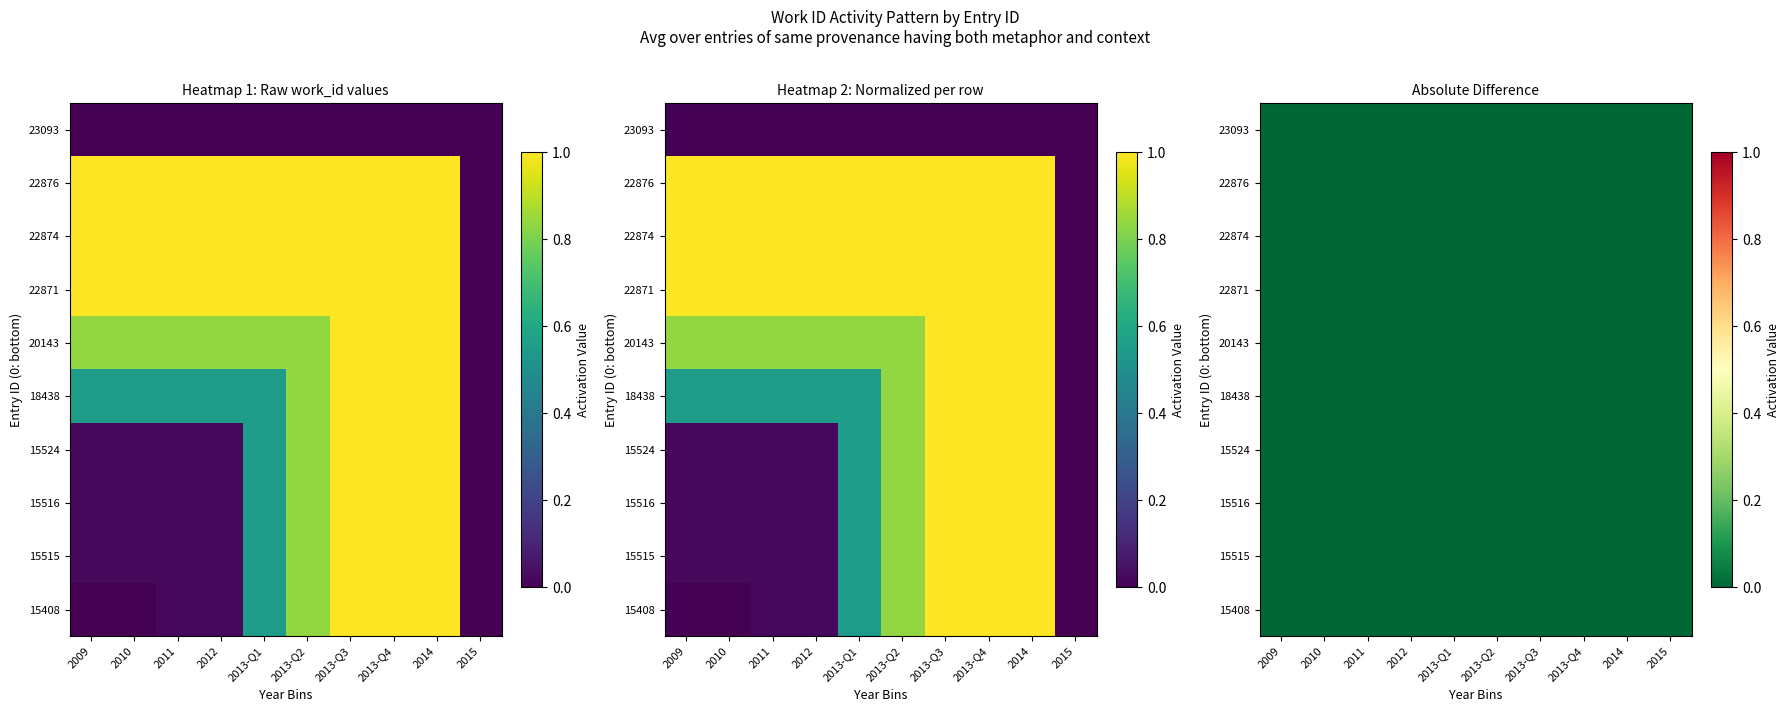

What is the difference between the maximum and second lowest values in the 20143 series?

0.2